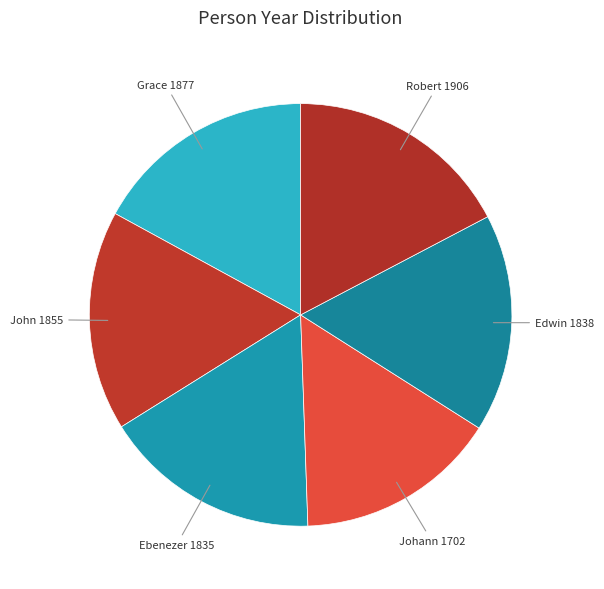

Rank the categories by value from highest to lowest.

Robert L. Sanders, Grace Noll Crowell, John Henry Gower, Edwin Moss, Ebenezer Prout, Johann Balthasar Reimann